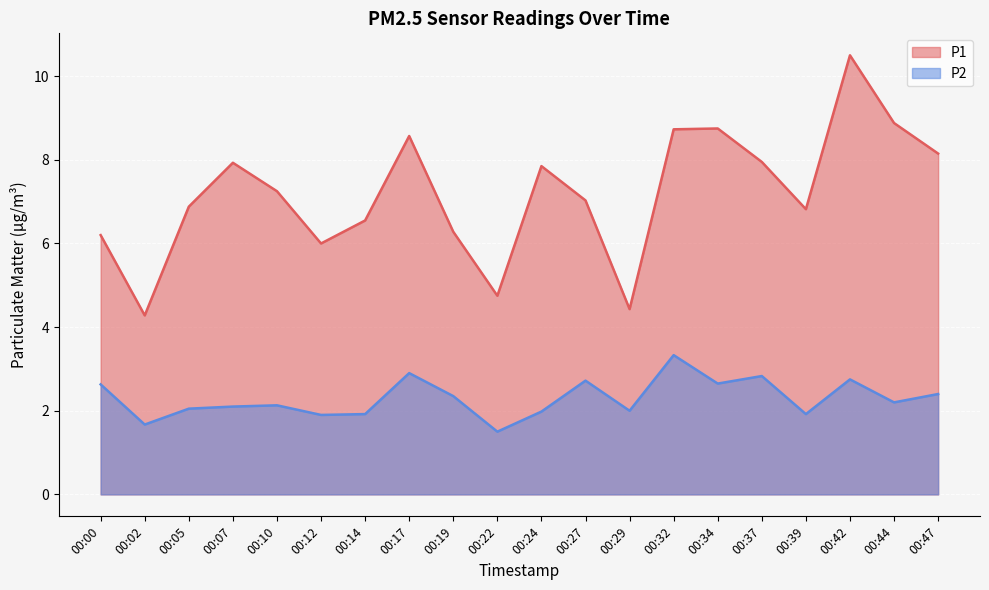

Is it true that P1 equals 6.8 at 00:39?

True